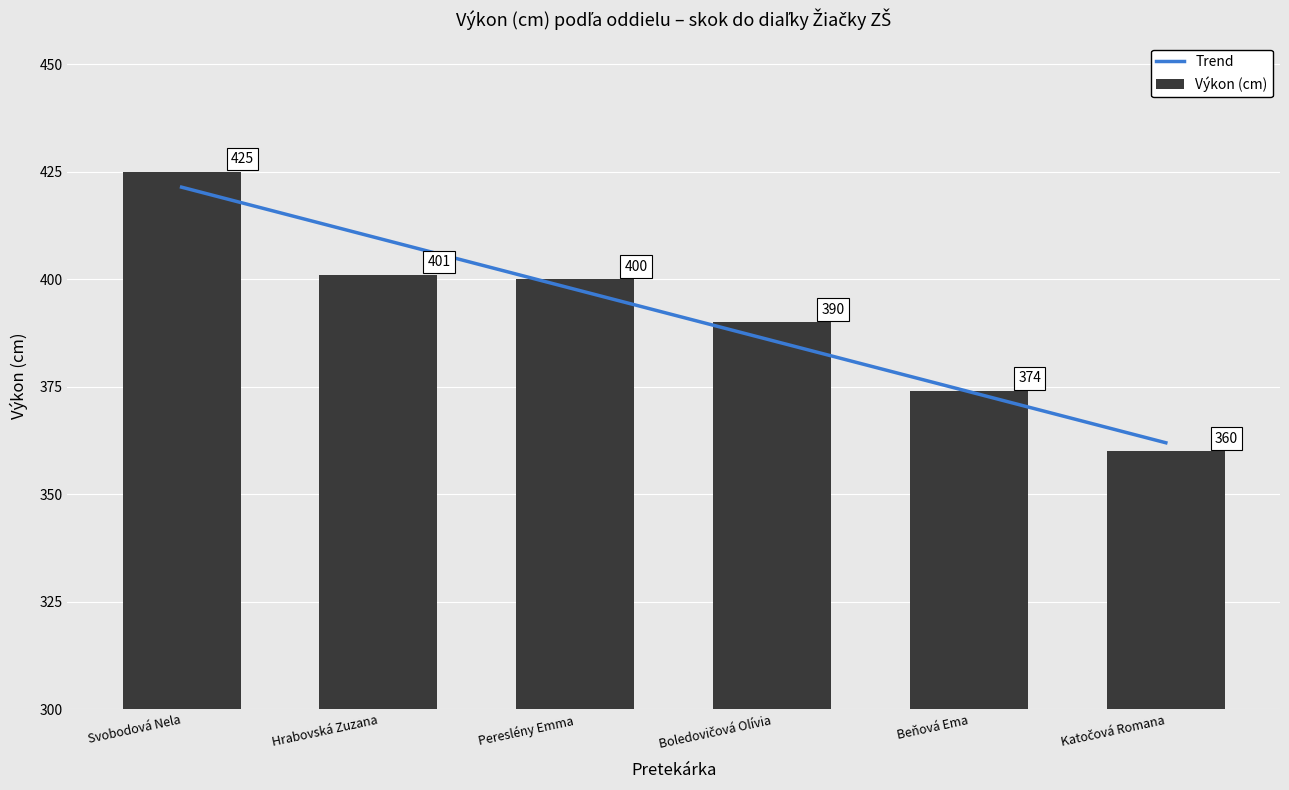

The Výkon (cm) series shows 558 at Pereslény Emma. True or false?

False